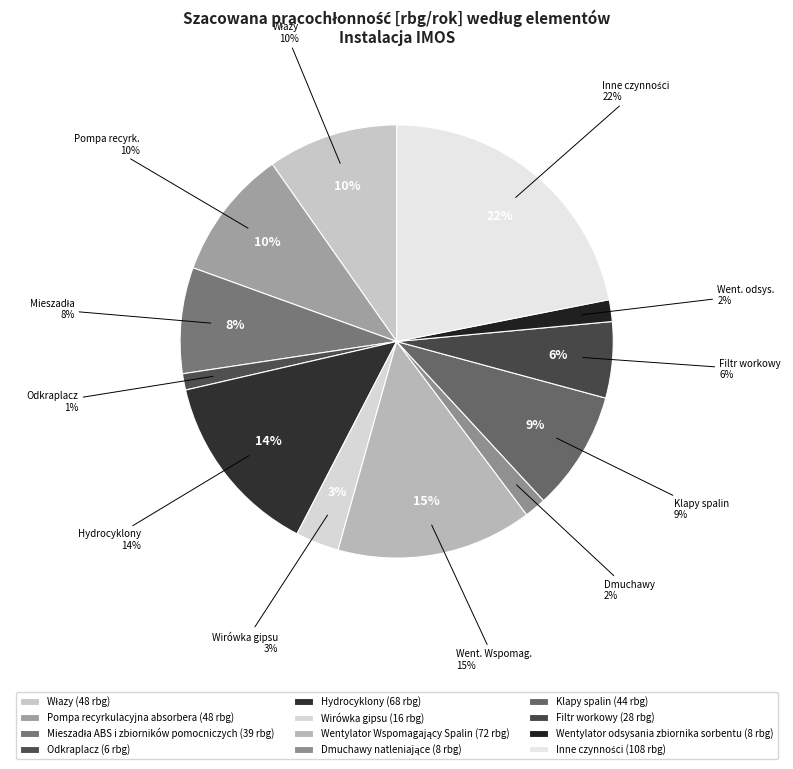

Rank the categories by value from lowest to highest.

Odkraplacz, Dmuchawy natleniające, Wentylator odsysania zbiornika sorbentu, Wirówka gipsu, Filtr workowy, Mieszadła ABS i zbiorników pomocniczych, Klapy spalin, Włazy, Pompa recyrkulacyjna absorbera, Hydrocyklony, Wentylator Wspomagający Spalin, Inne czynności